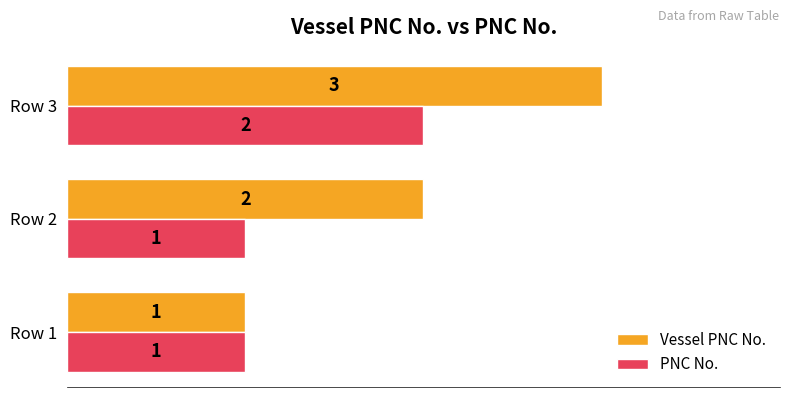

Which category has the highest value in the Vessel PNC No. series?

Row 3